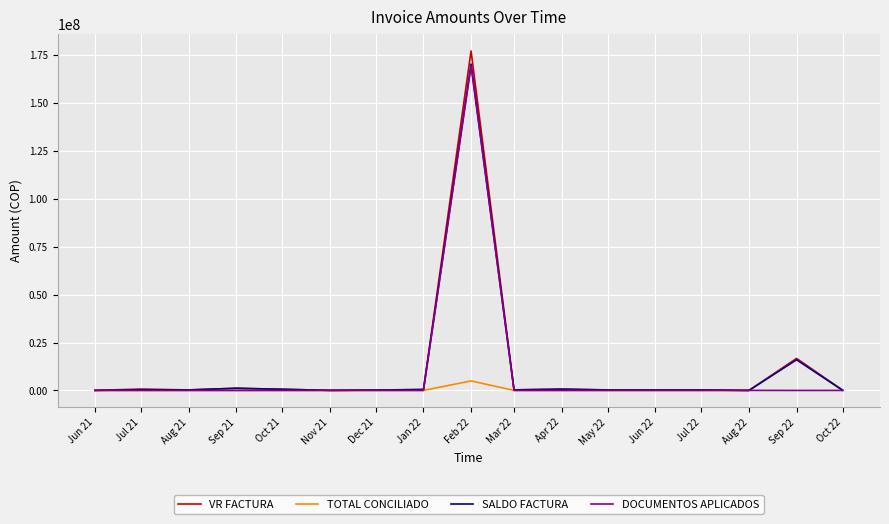

Between Sep 21 and Sep 22, which series saw the biggest shift?

TOTAL CONCILIADO